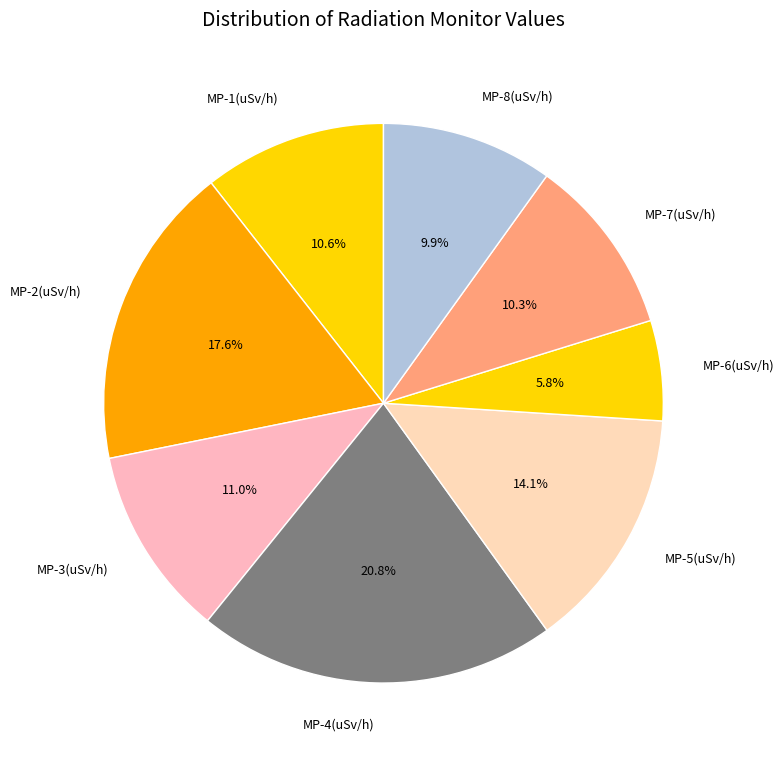

To the nearest percent, what is the difference between the MP-5 and MP-7 slice percentages?

4%